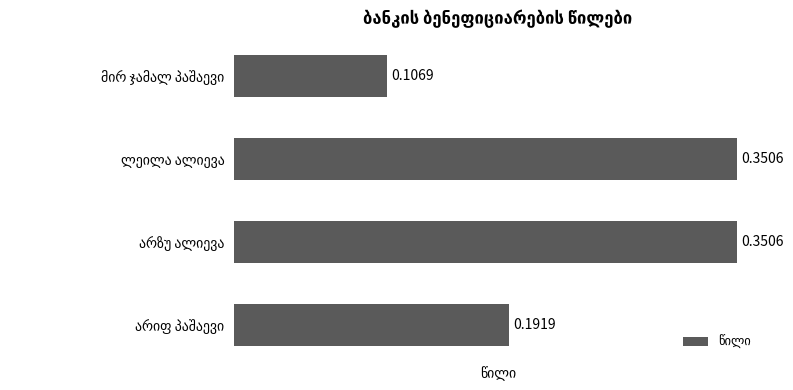

Does the chart contain stacked bars?

No